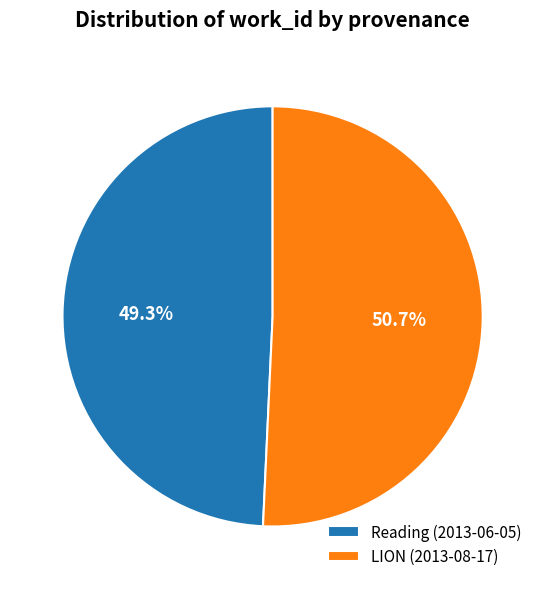

Which has a higher value, Reading (2013-06-05) or LION (2013-08-17)?

LION (2013-08-17)